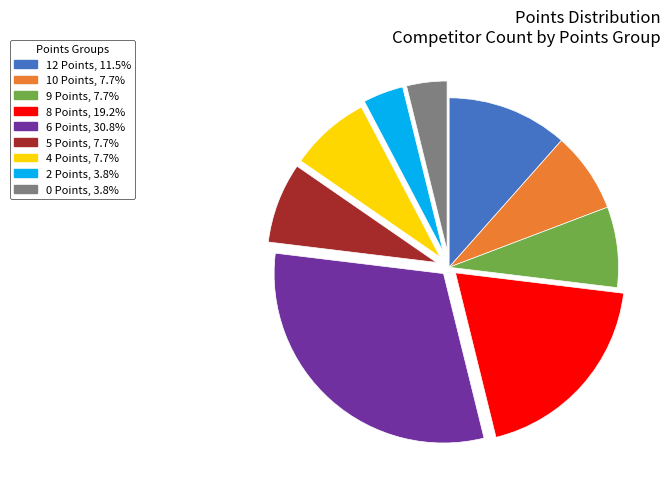

Does 5 Points account for over 50% of the chart?

No